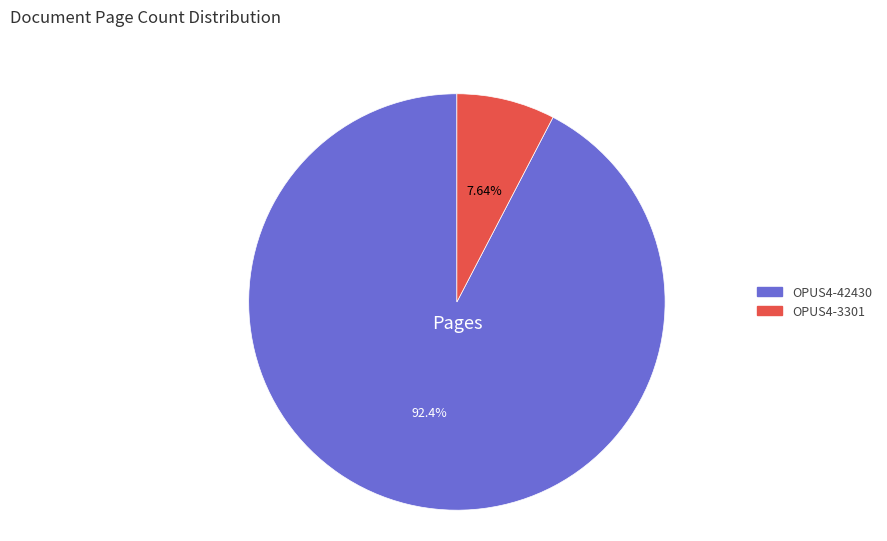

Is OPUS4-42430 the majority of the pie?

Yes